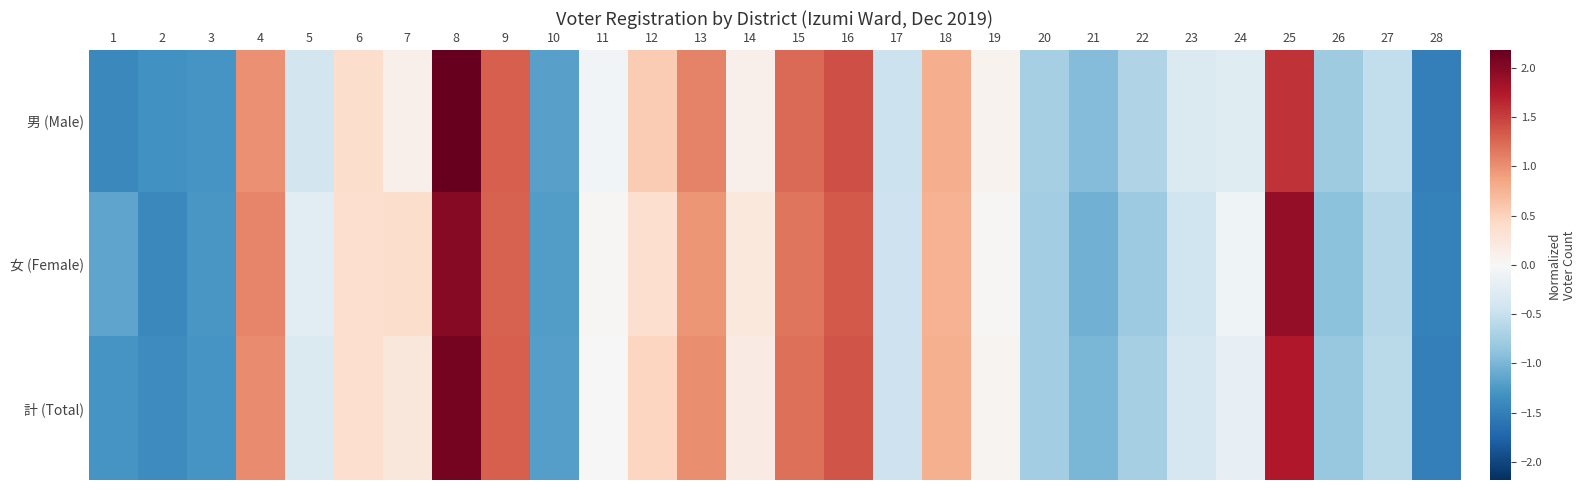

At which category does the chart reach its minimum across all series?

28